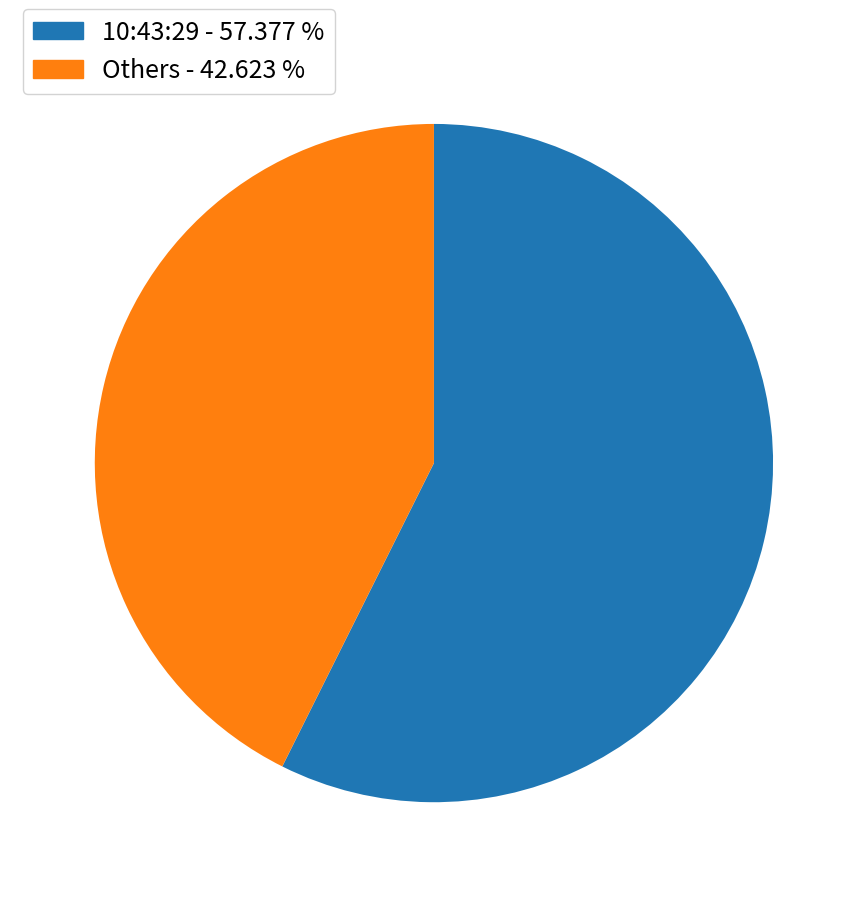

Is there any slice that represents more than half of the pie?

Yes